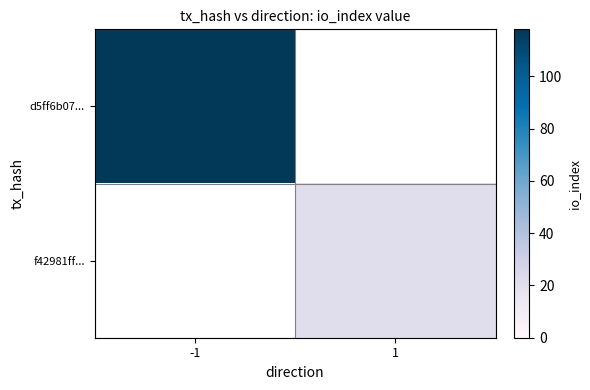

True or false: f42981ff... has a value of 34.4 at 1.

False